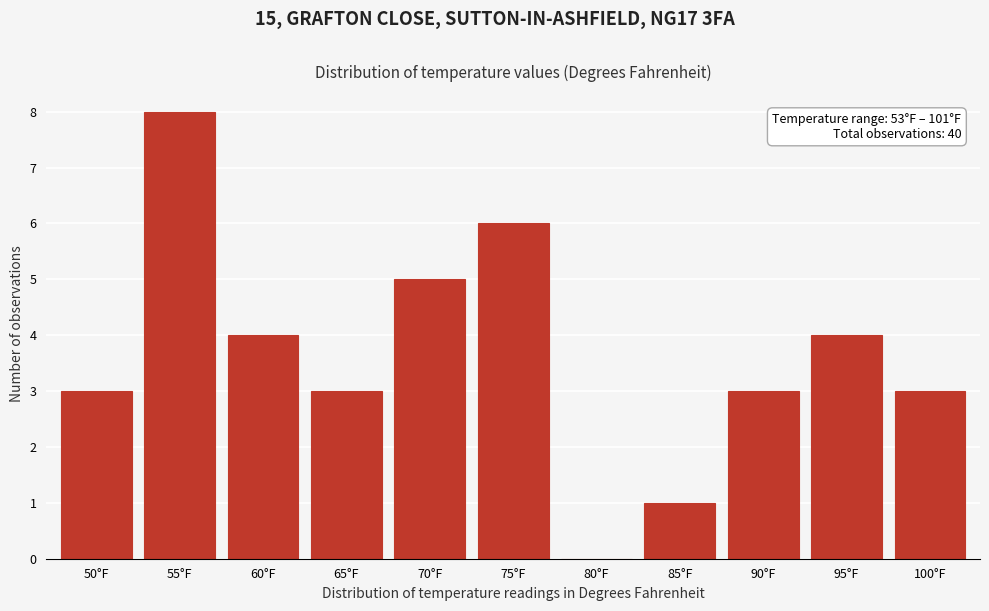

Reading left to right, what are all the values shown in this chart?

50°F=3	55°F=8	60°F=4	65°F=3	70°F=5	75°F=6	80°F=0	85°F=1	90°F=3	95°F=4	100°F=3